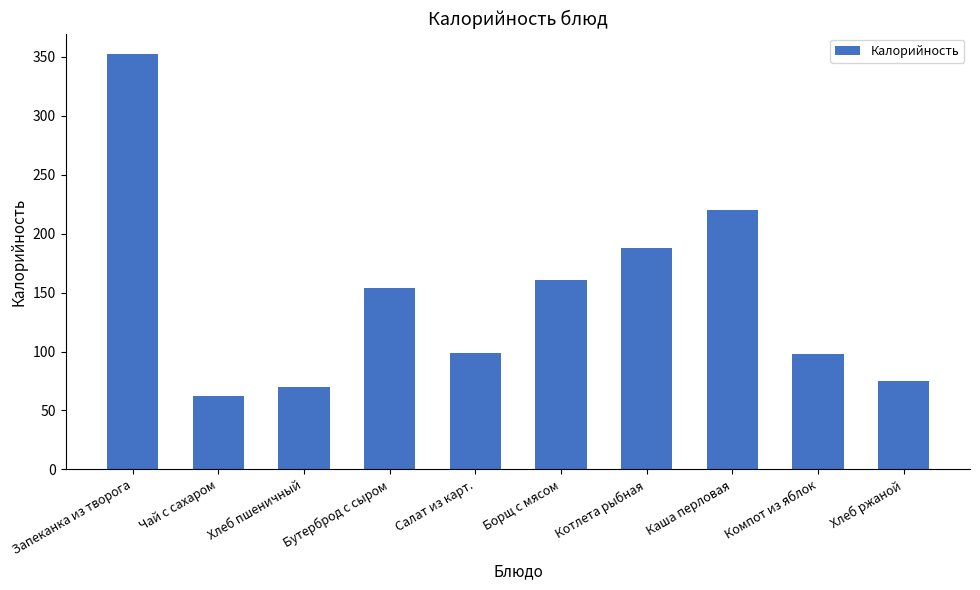

What is the label of the 5th bar from the right?

Борщ с мясом